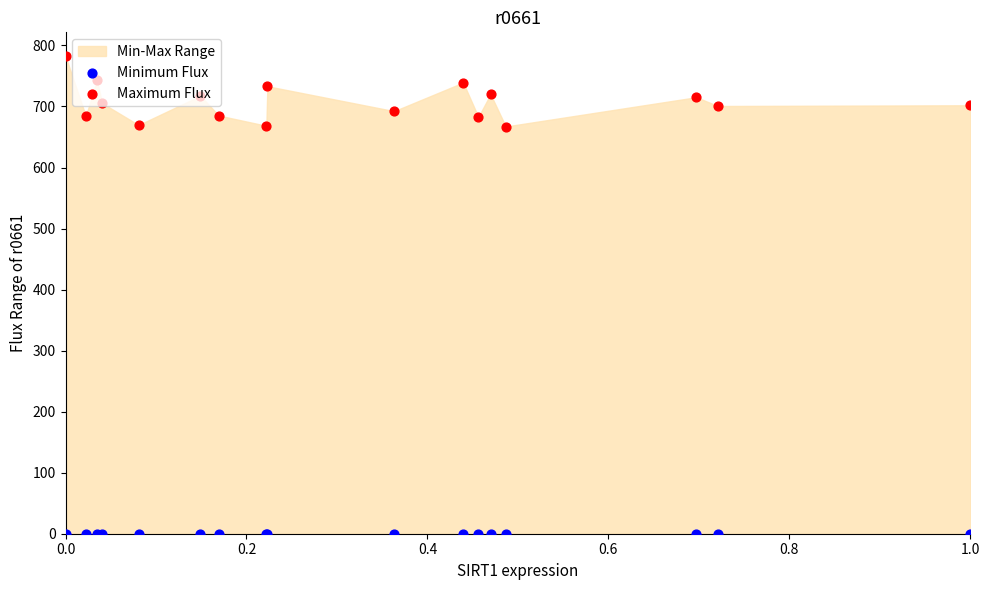

Is the value of Minimum Flux at 1.0 greater than the value of Maximum Flux at 15?

No